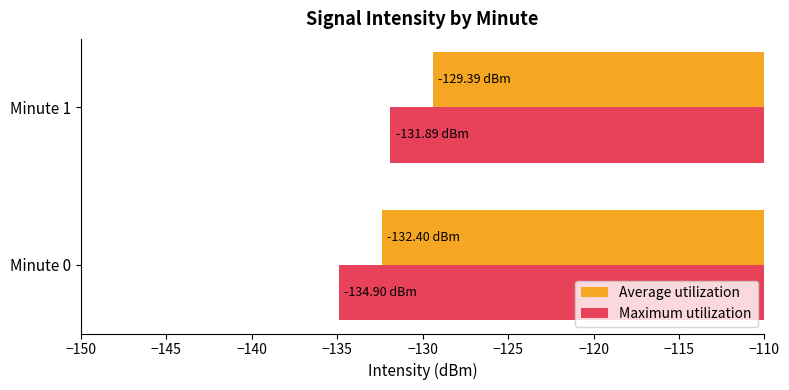

What is the difference between the highest and lowest values at Minute 0?

2.5